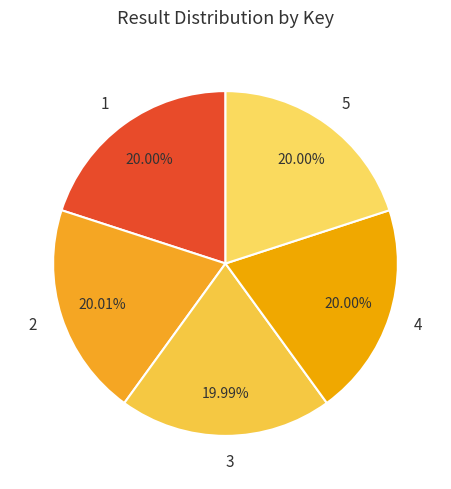

What portion of the pie excludes 5?

80.0%